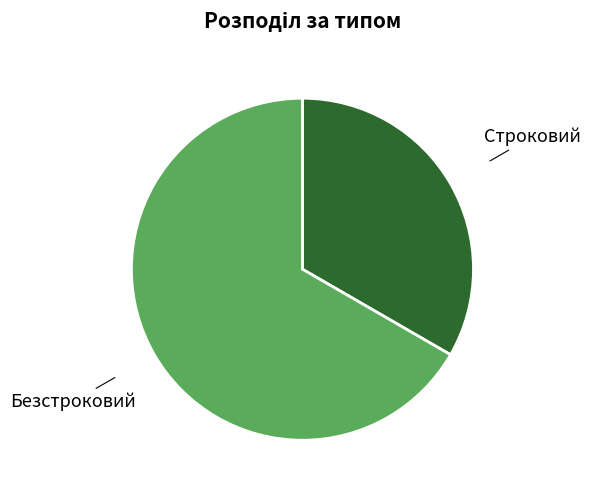

Does Строковий account for over 50% of the chart?

No